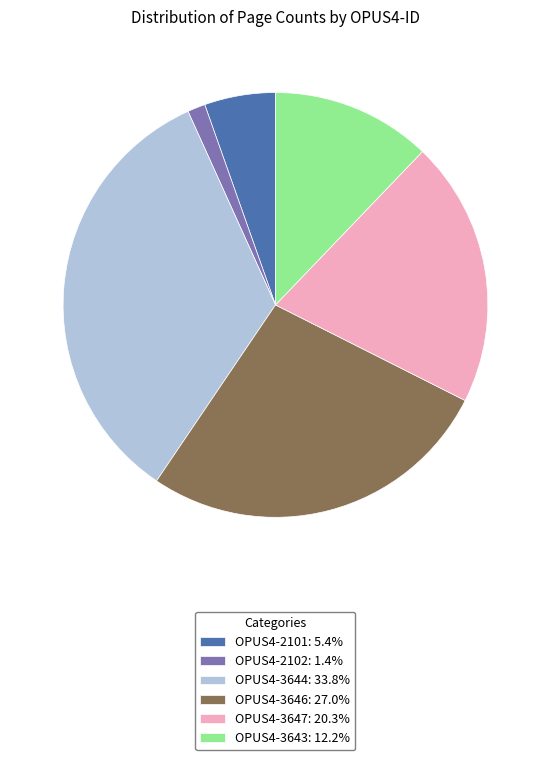

What is the smallest slice in the pie chart?

OPUS4-2102